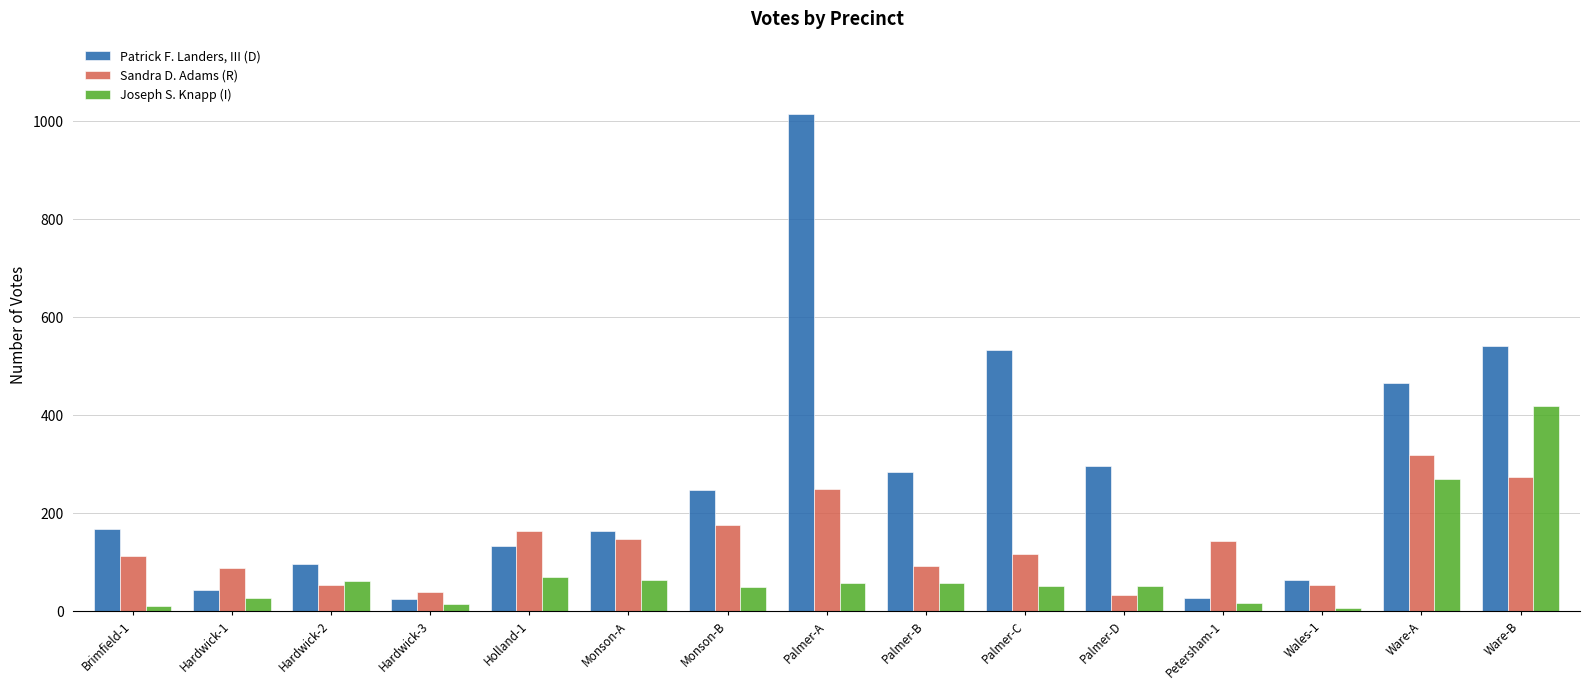

What is the minimum value shown in the chart?

6